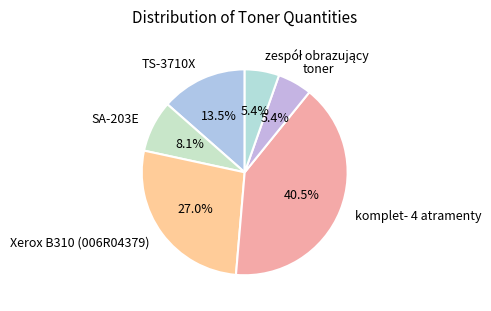

What is the largest slice in the pie chart?

komplet- 4 atramenty